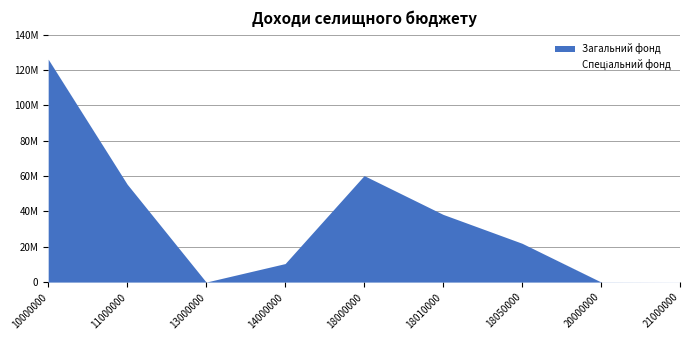

Is it true that Спеціальний фонд equals 0 at 18050000?

True